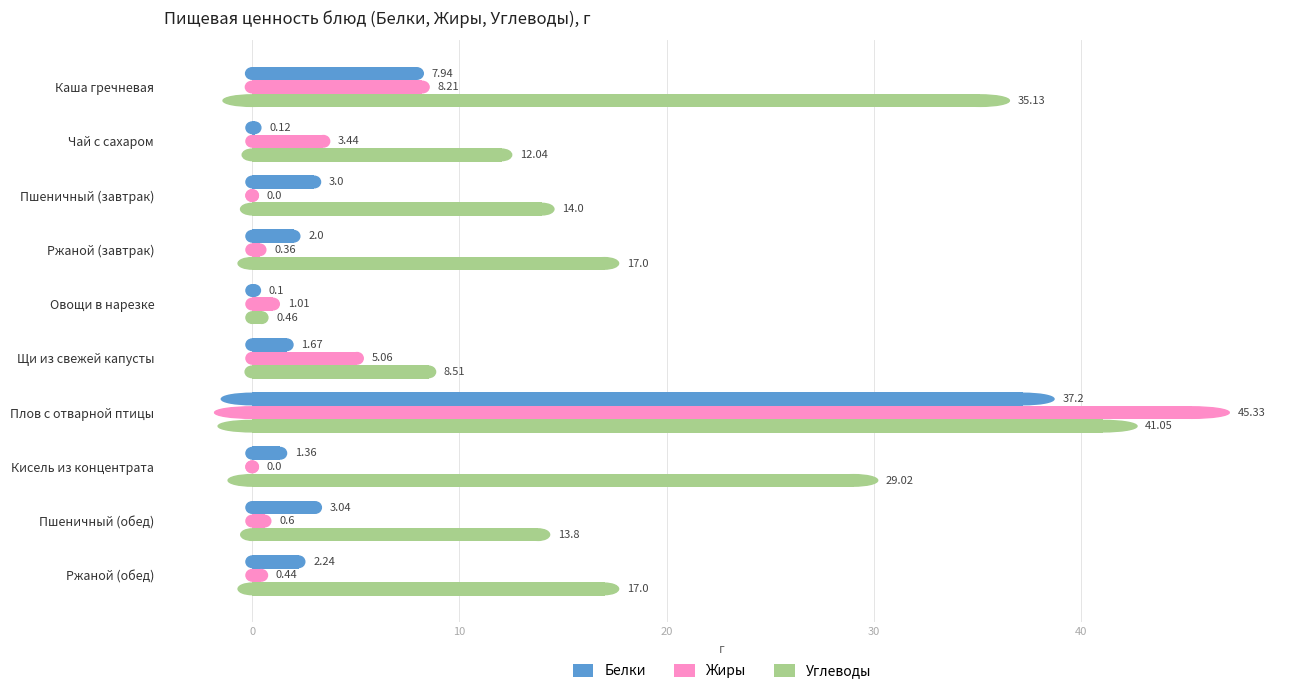

What is the sum of the Белки values at Пшеничный (завтрак) and Чай с сахаром?

3.1